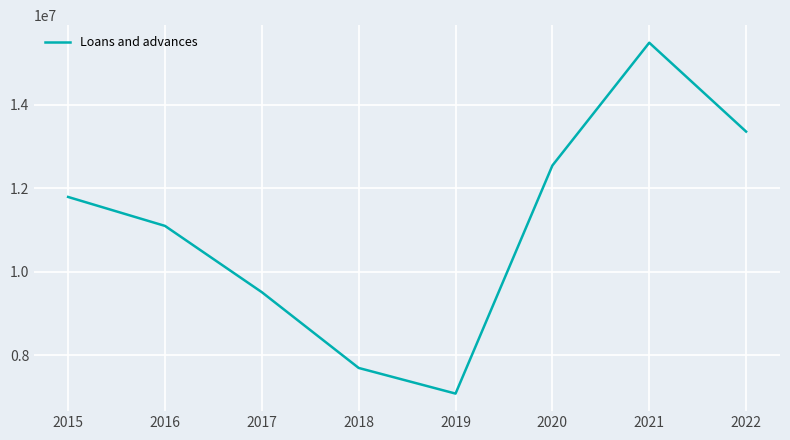

At which label is the value closest to 11284732?

2016